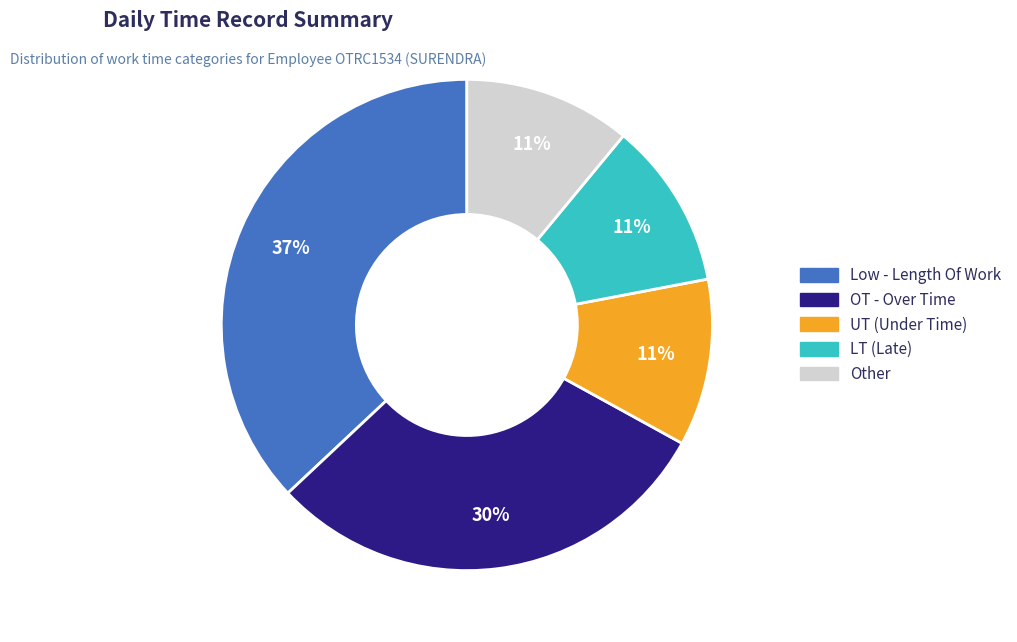

What is the change in value from OT - Over Time to UT?

-19